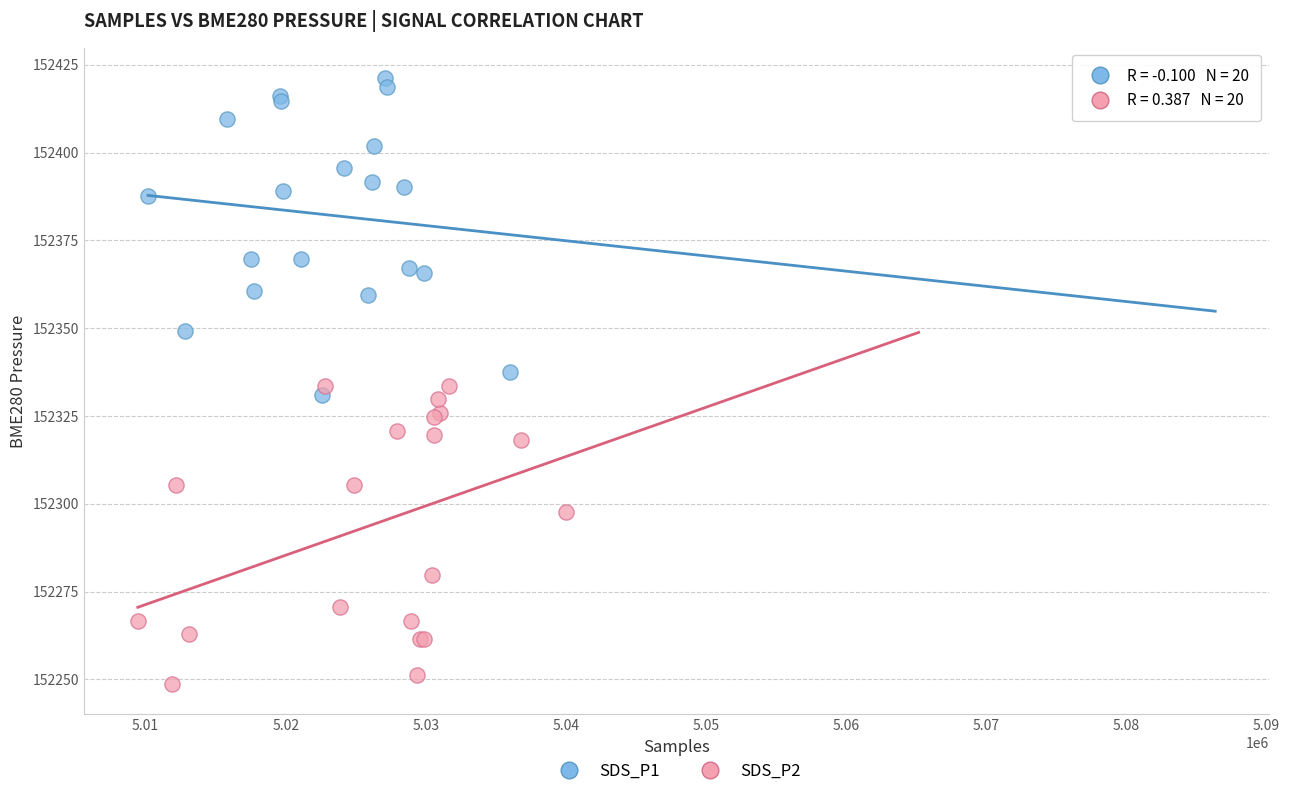

Which series reaches the minimum Y coordinate?

SDS_P2